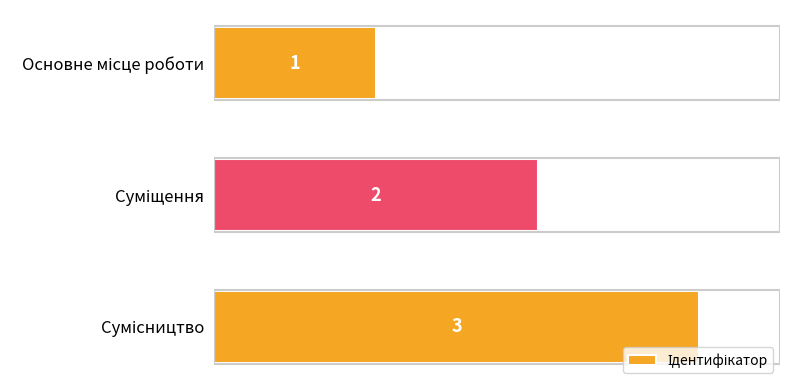

How many bars are there in total?

3